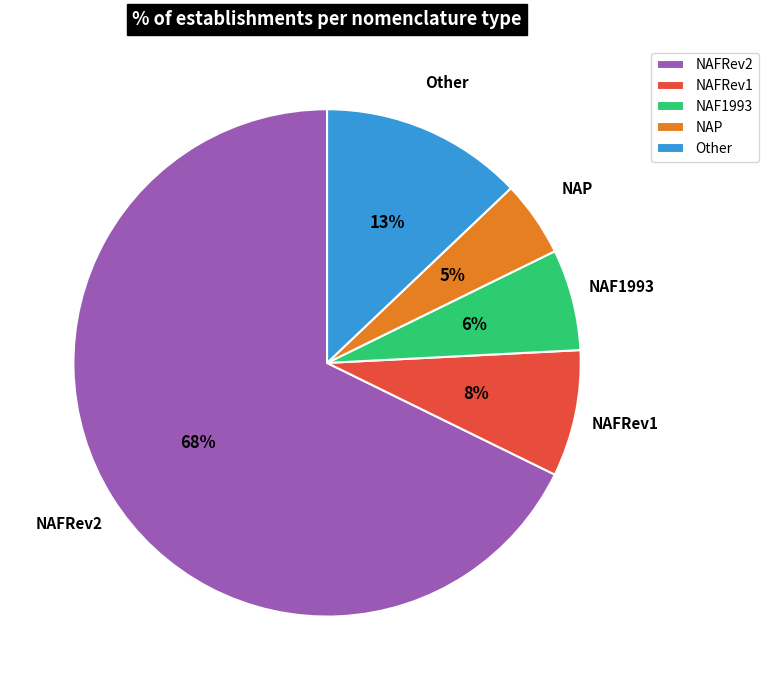

Approximately how many times larger is the value at NAF1993 compared to NAFRev1?

0.8